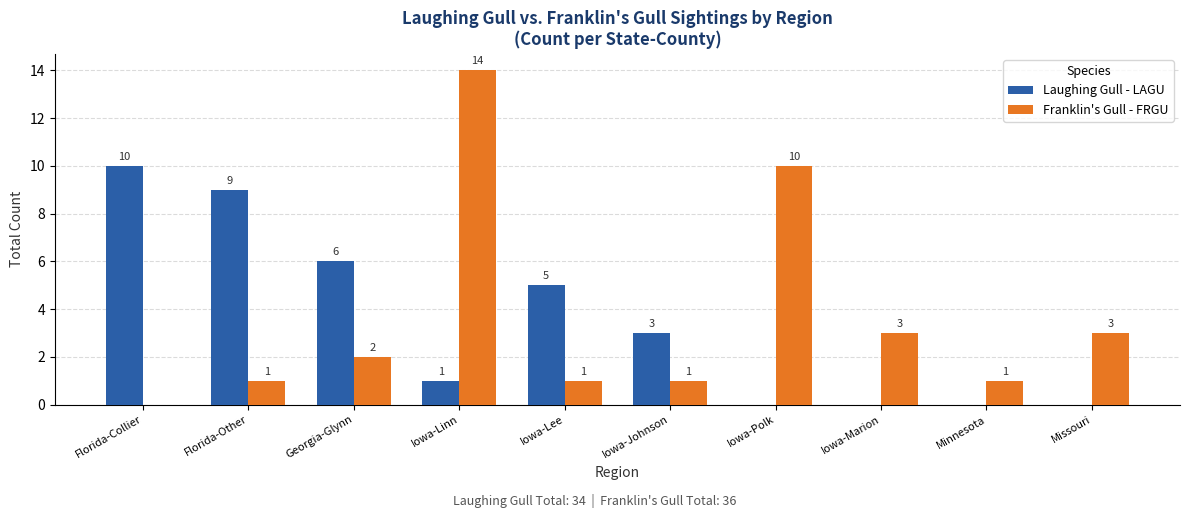

Is the value of Laughing Gull - LAGU at Iowa-Lee greater than the value of Franklin's Gull - FRGU at Georgia-Glynn?

Yes